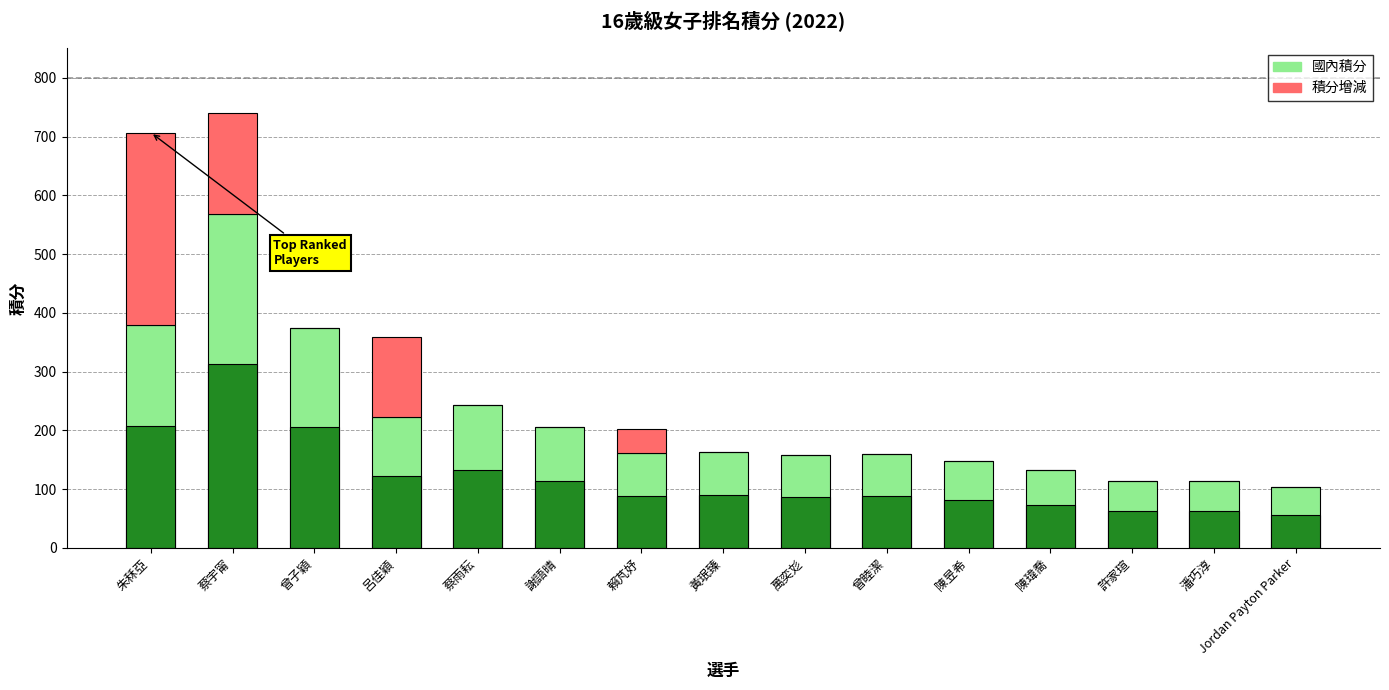

Reading left to right, extract all data points from this chart.

國內積分: 朱秝亞=378.8	蔡宇甯=568.0	曾子穎=375.0	呂佳穎=222.5	蔡雨耘=242.5	謝語晴=206.0	賴芃妤=161.8	黃珉臻=163.0	萬奕彣=157.5	曾睦潔=160.5	陳昱希=147.5	陳瑋喬=133.0	許家瑄=114.8	潘巧淳=114.2	Jordan Payton Parker=103.5
積分增減: 朱秝亞=328.0	蔡宇甯=172.0	曾子穎=0.0	呂佳穎=136.0	蔡雨耘=0.0	謝語晴=0.0	賴芃妤=40.0	黃珉臻=0.0	萬奕彣=0.0	曾睦潔=0.0	陳昱希=0.0	陳瑋喬=0.0	許家瑄=0.0	潘巧淳=0.0	Jordan Payton Parker=0.0